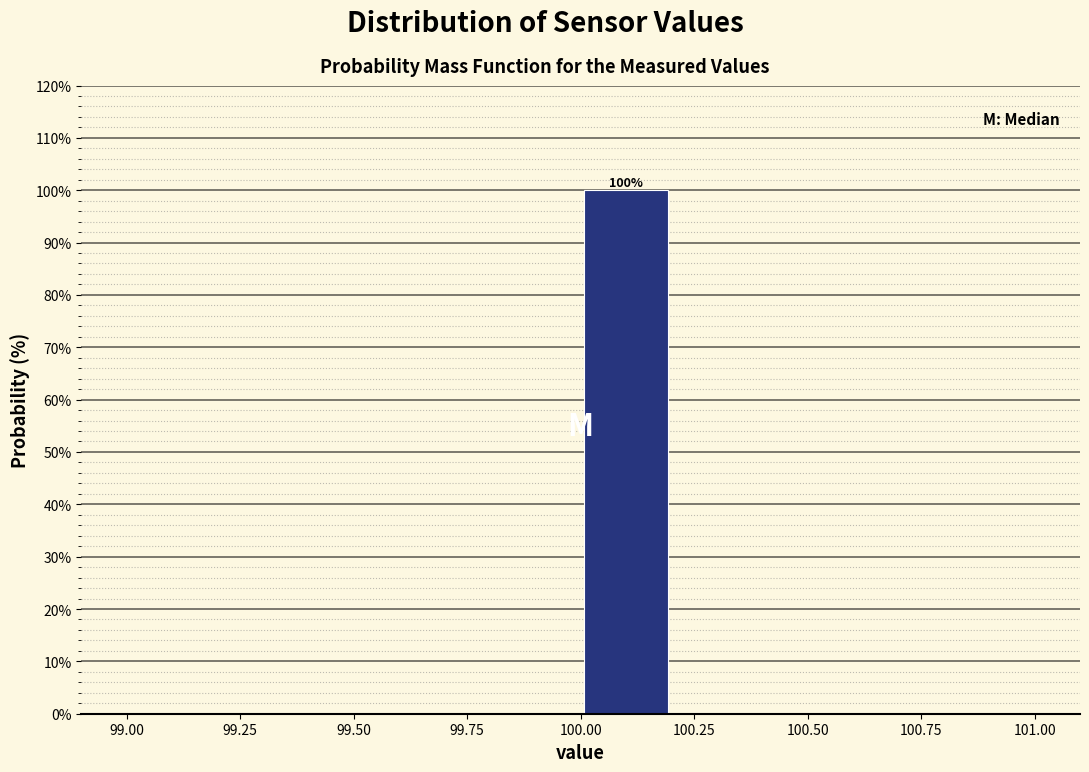

Over which range of the x-axis is the bar tallest?

100.0 to 100.2